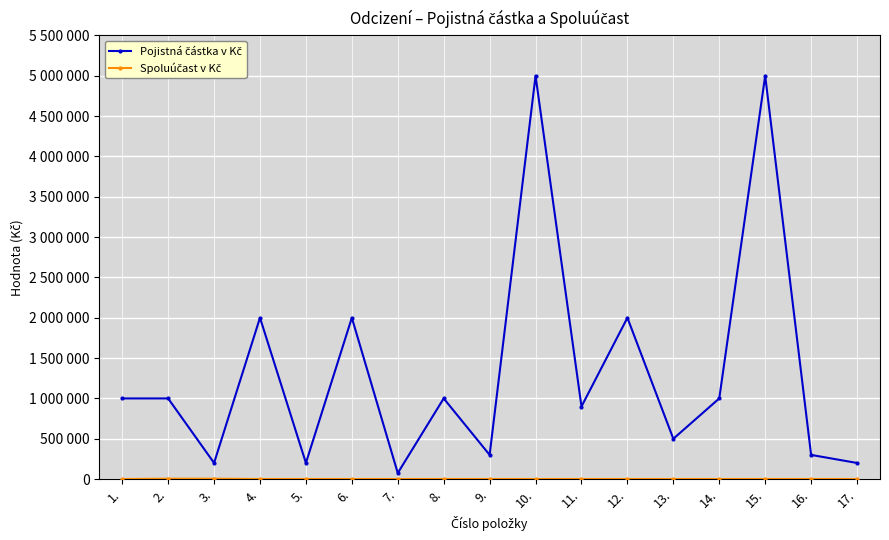

What is the value of the Spoluúčast v Kč point at the 3rd from the left?

5000